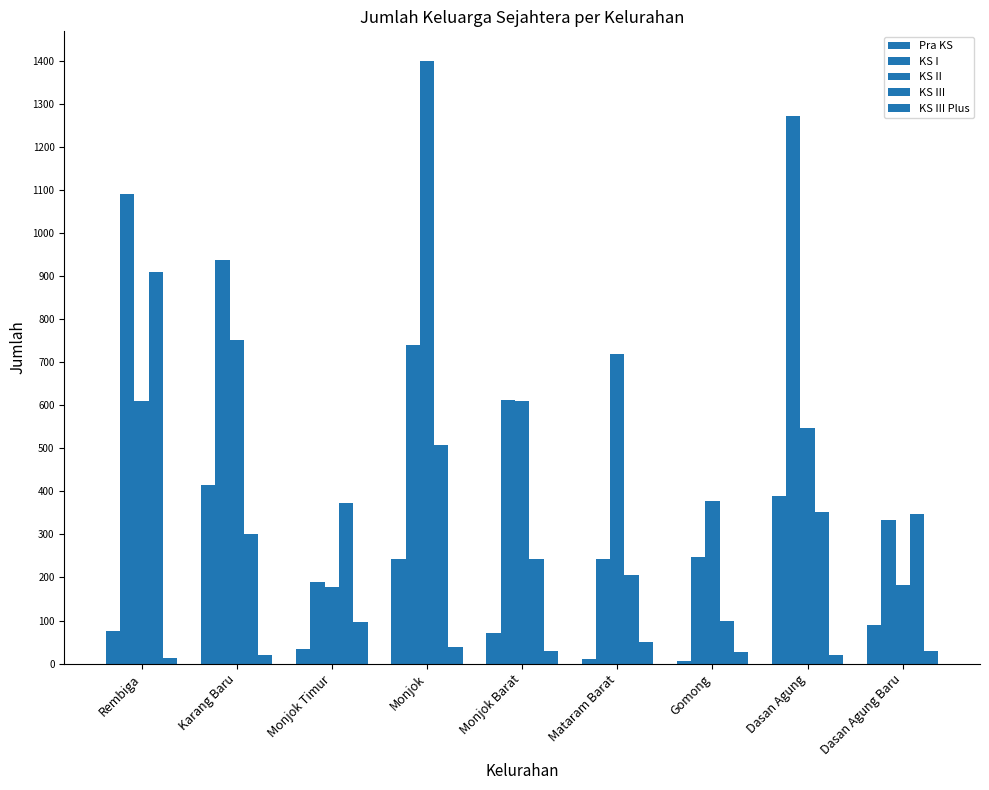

What is the average value of the KS I series?

630